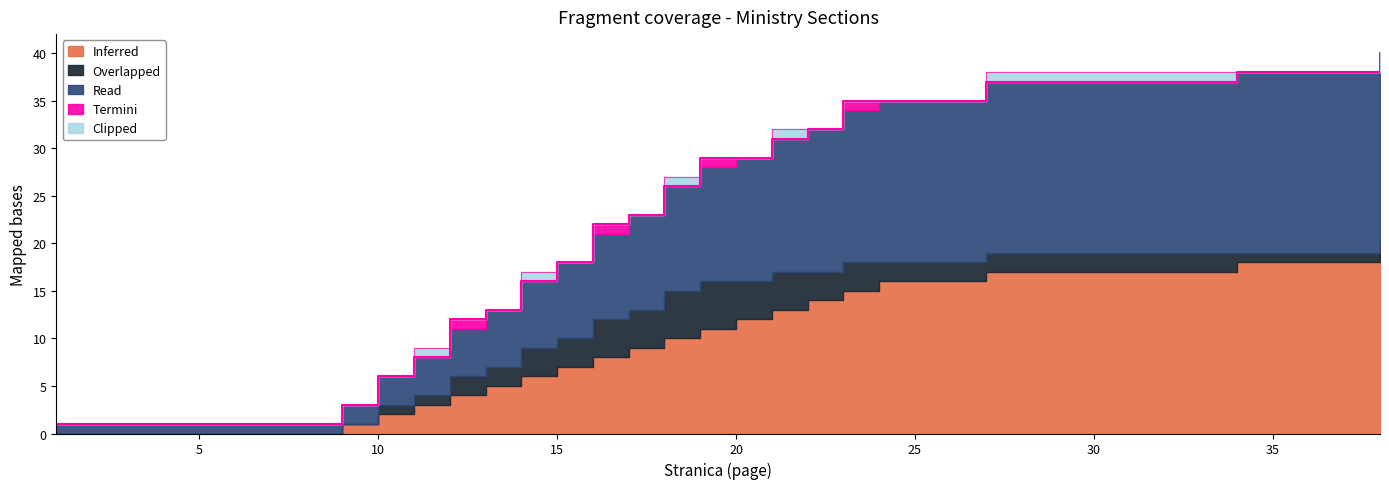

What are all the series names shown in the legend?

Inferred, Overlapped, Read, Termini, Clipped